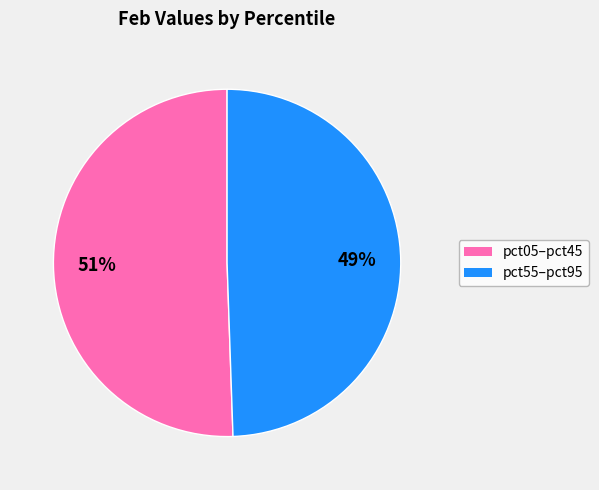

True or false: pct55–pct95 accounts for 40% of the total.

False